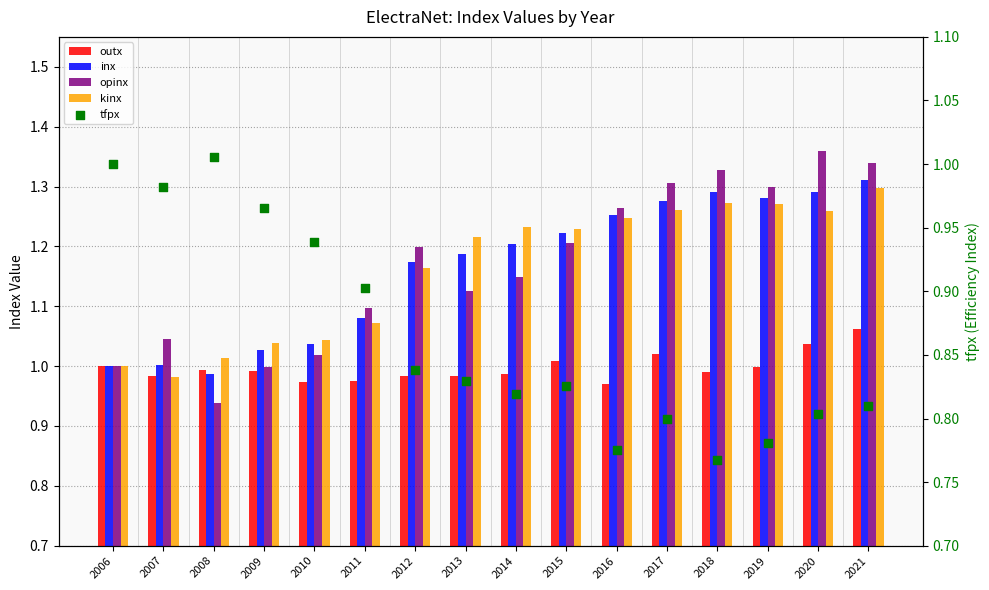

Which series contains the lowest Y value?

tfpx